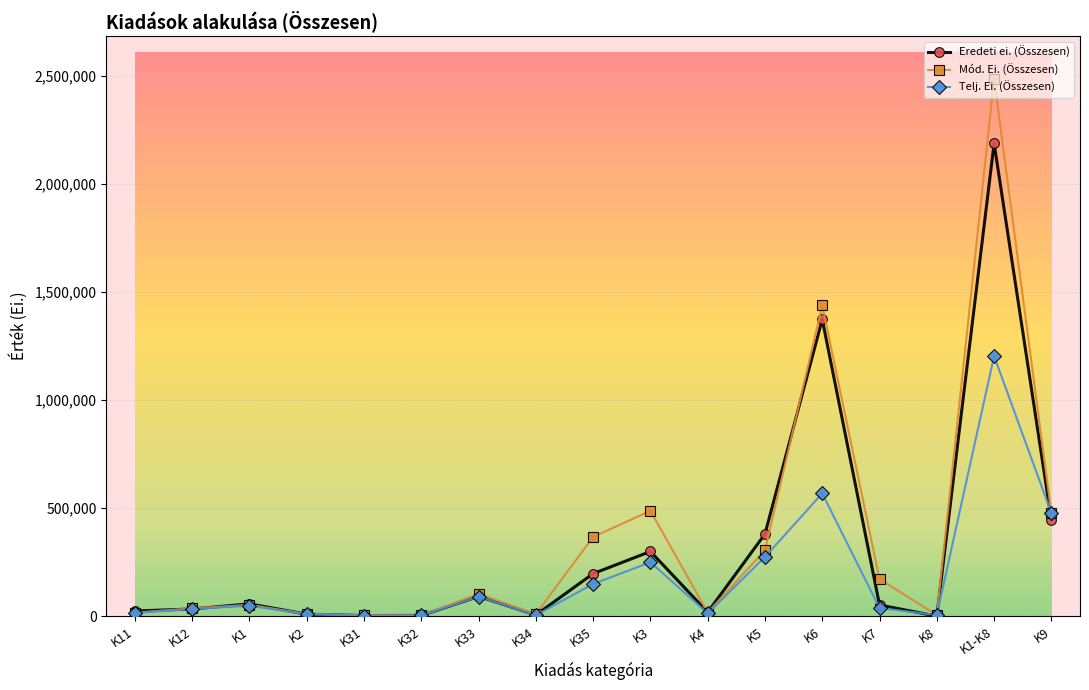

What is the sum of all Telj. Ei. (Összesen) values?

3179815